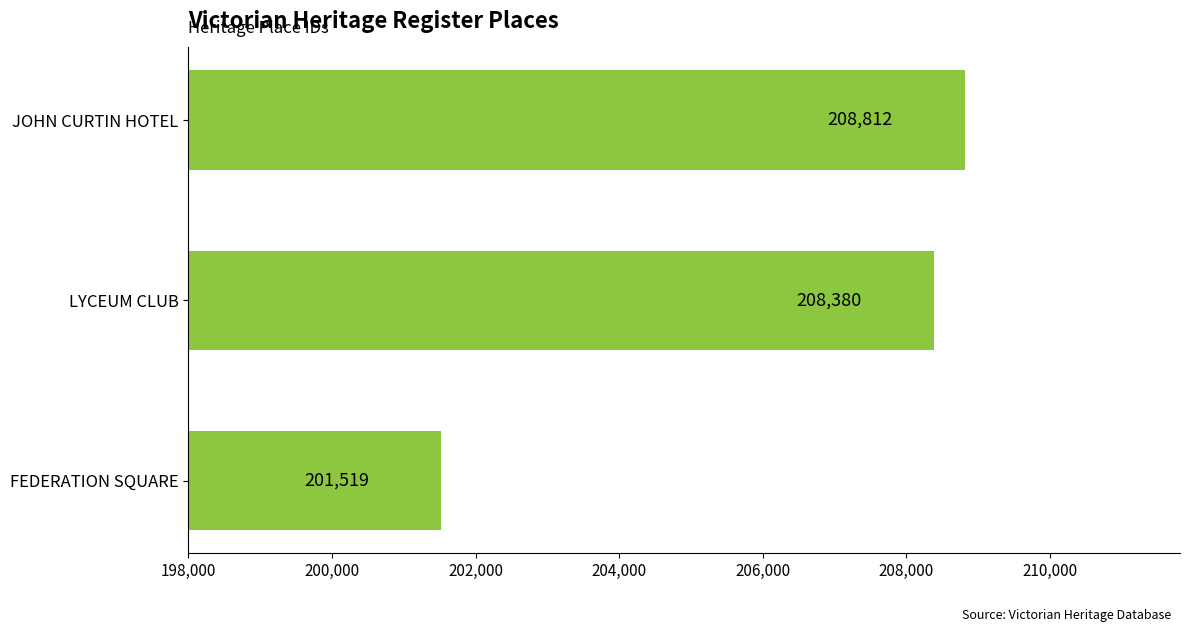

Where is the data nearest to the value 205165?

LYCEUM CLUB